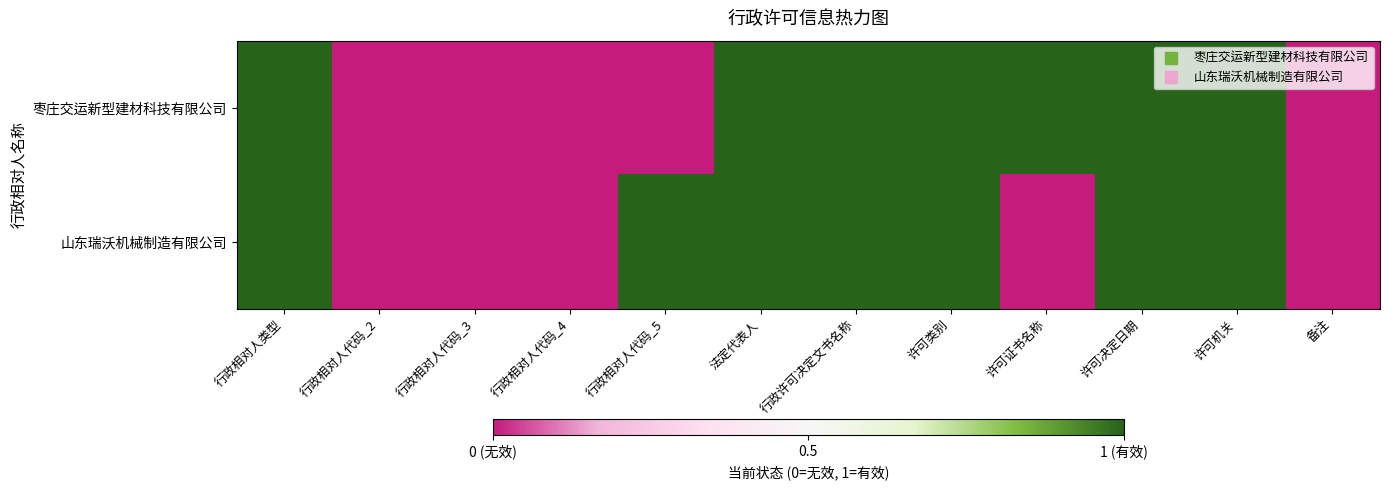

At which category is the sum across all series the highest?

行政相对人类型